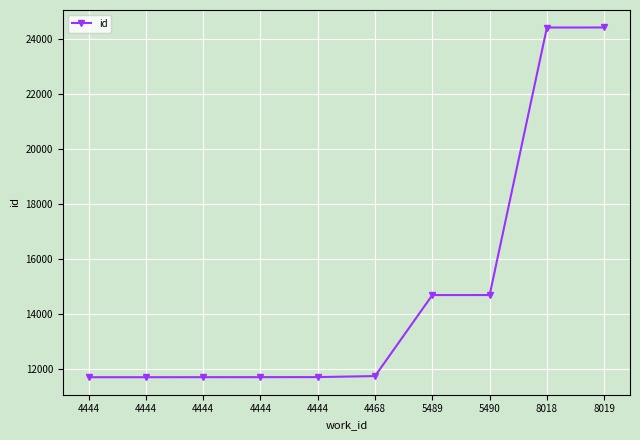

At which label is the value closest to 18061?

5490